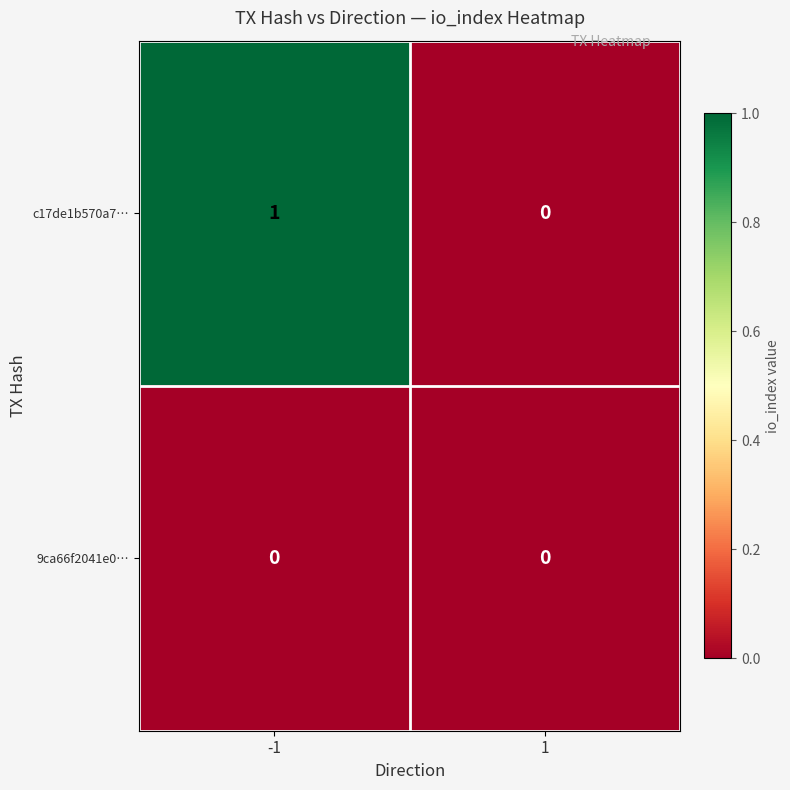

Which series has the largest total across all categories?

c17de1b570a7…